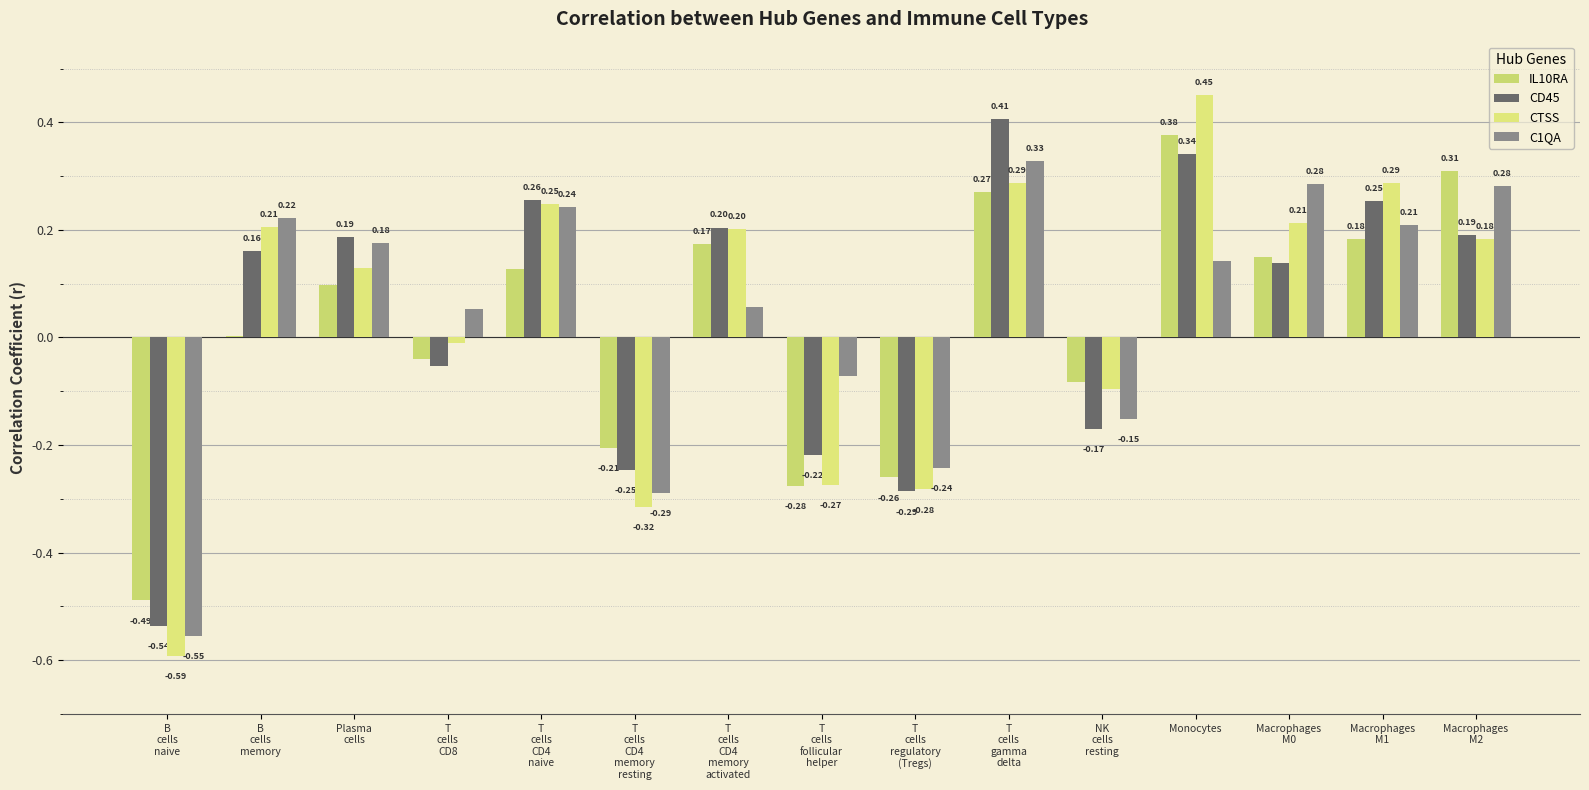

How many values in CD45 are above zero?

9